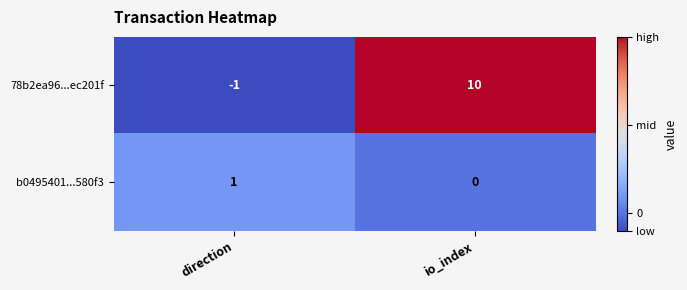

Reading left to right, what are all the values shown in this chart?

78b2ea96...ec201f: direction=-1	io_index=10
b0495401...580f3: direction=1	io_index=0